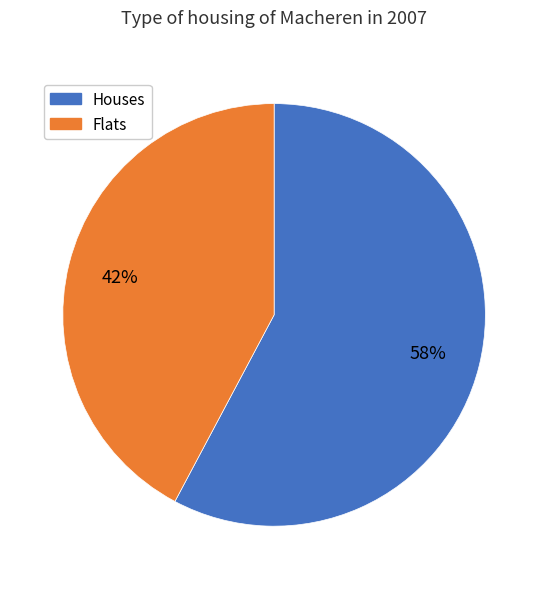

What is the ratio of the value at Houses to the value at Flats?

1.4